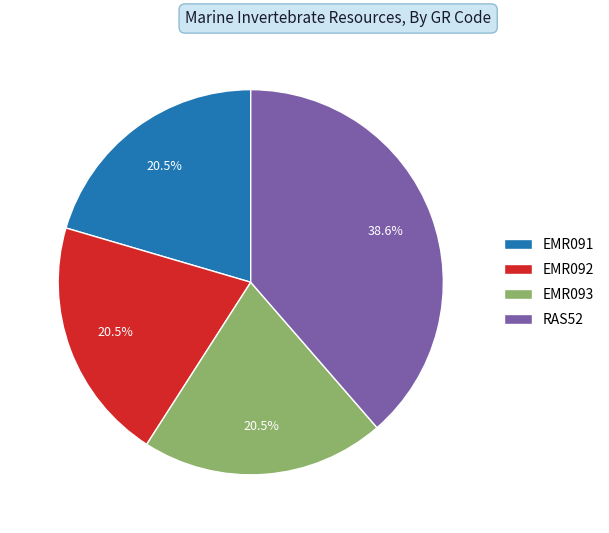

How much of the chart is everything except RAS52?

61.4%